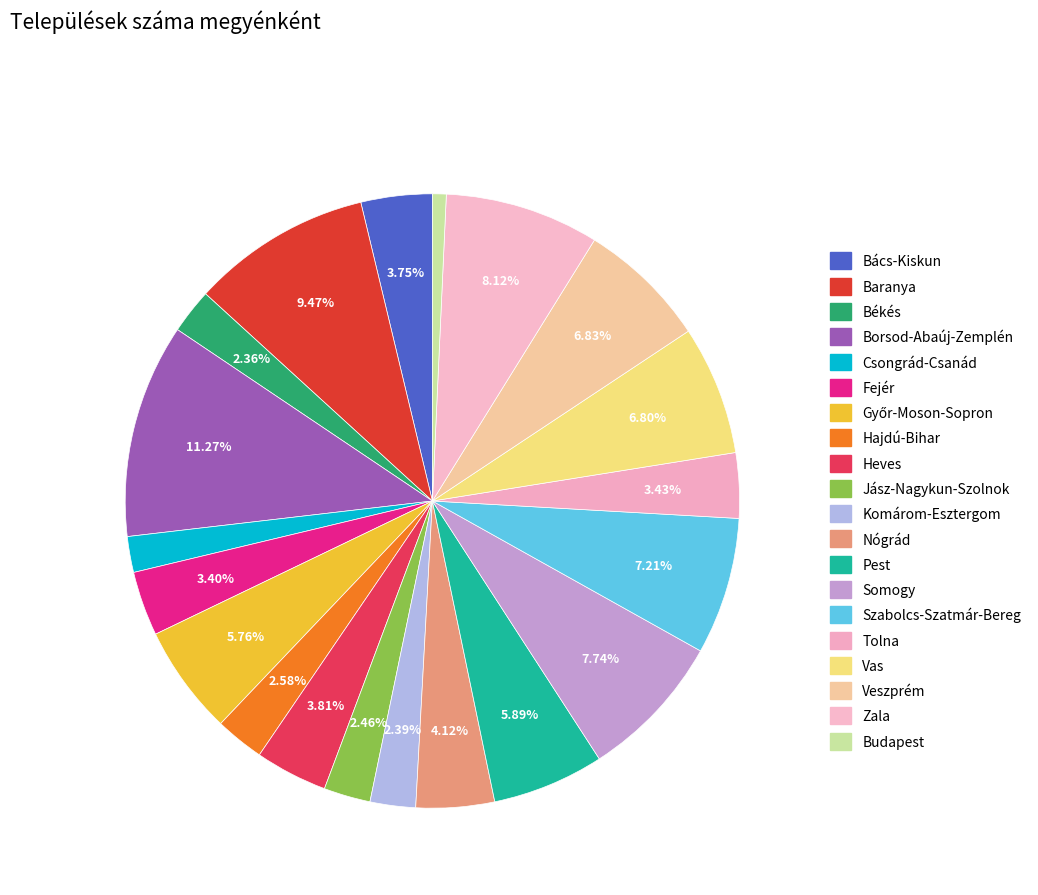

How many slices are in this pie chart?

20